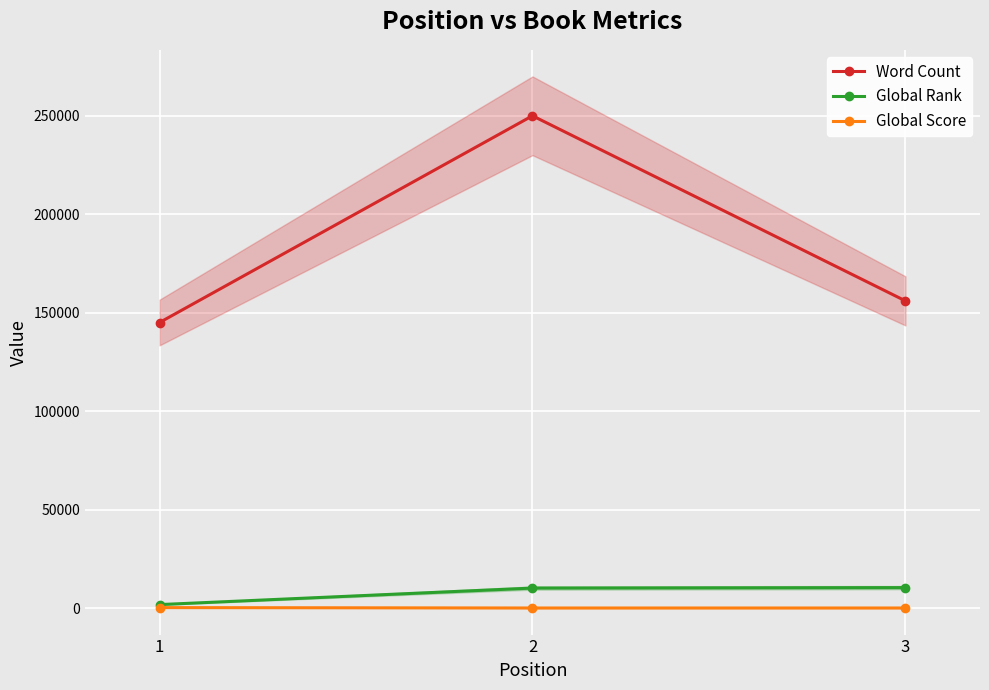

What are all the series names shown in the legend?

Word Count, Global Rank, Global Score